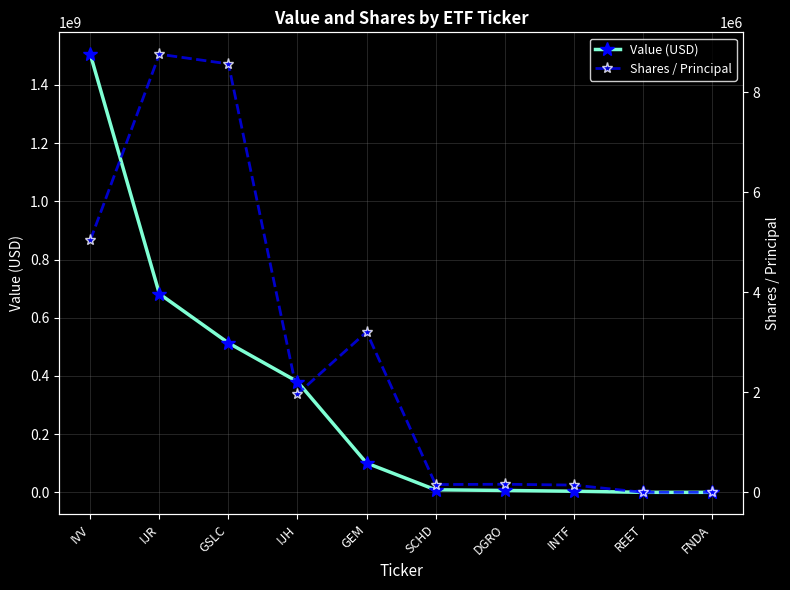

How many data points in Shares / Principal are above 1967365?

4